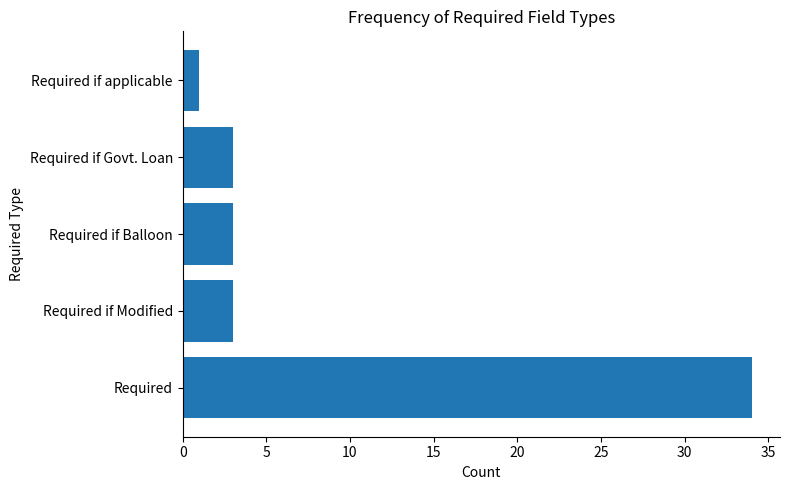

Which has a higher value, Required if Modified or Required if applicable?

Required if Modified